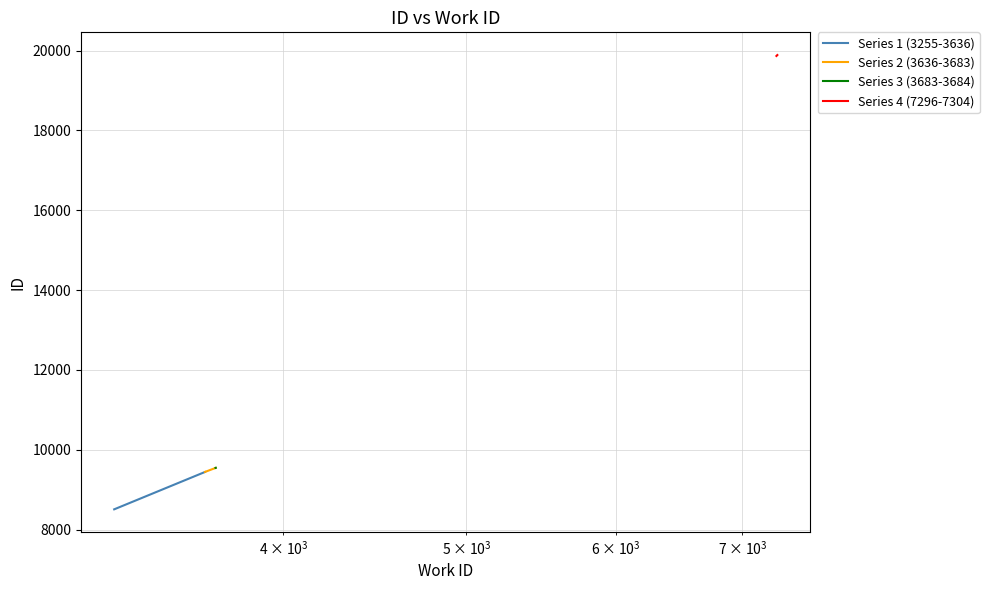

What are all the series names shown in the legend?

Series 1 (3255-3636), Series 2 (3636-3683), Series 3 (3683-3684), Series 4 (7296-7304)